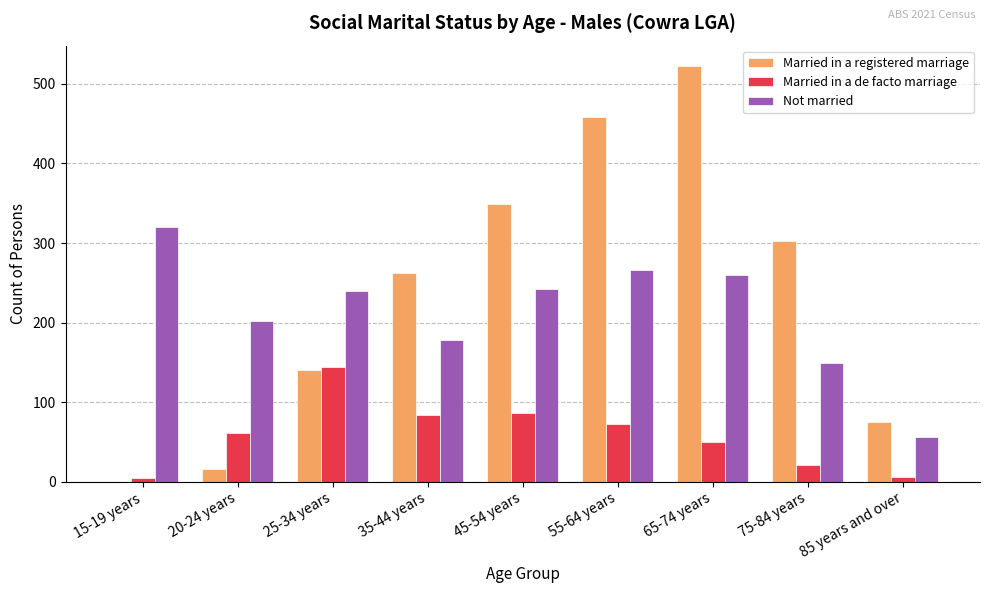

What is the sum of all Not married values?

1913